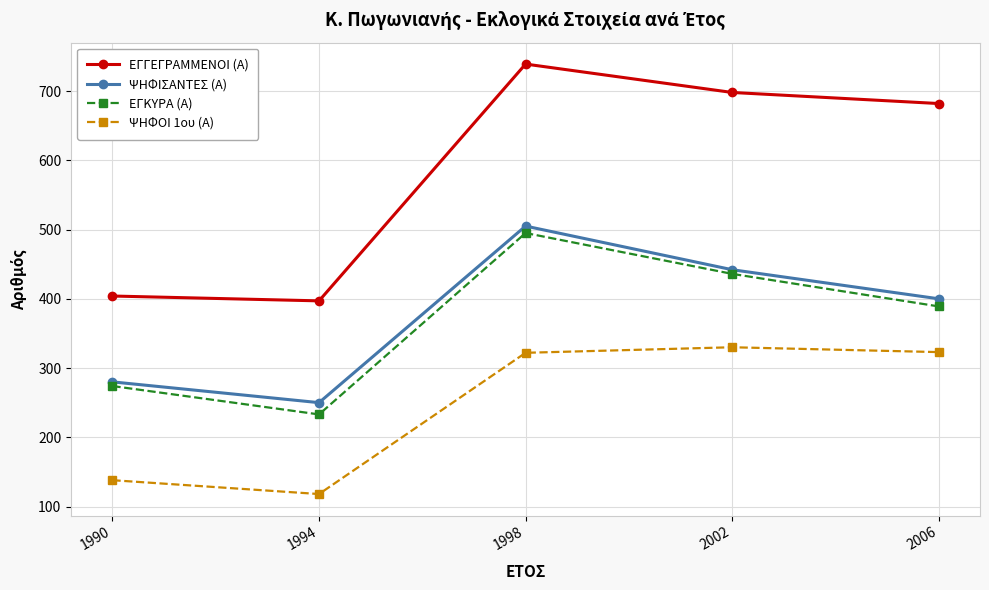

At which category does the chart reach its peak across all series?

1998